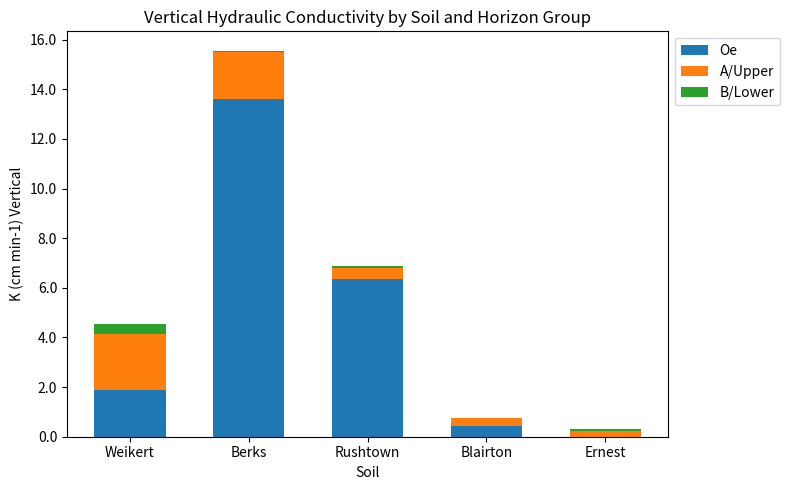

At which category is the sum across all series the highest?

Berks